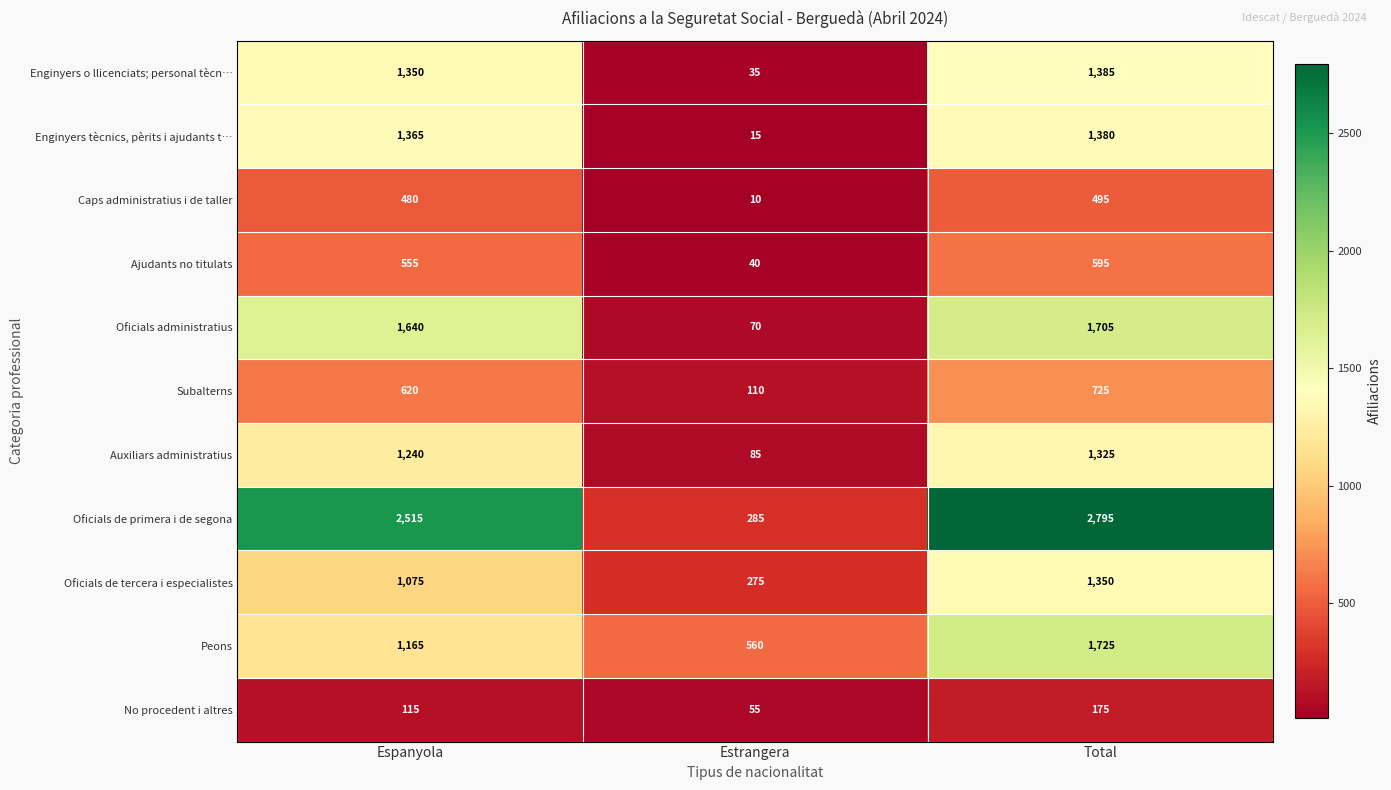

Rank the series by their maximum value, from highest to lowest.

Oficials de primera i de segona, Peons, Oficials administratius, Enginyers o llicenciats; personal tècn…, Enginyers tècnics, pèrits i ajudants t…, Oficials de tercera i especialistes, Auxiliars administratius, Subalterns, Ajudants no titulats, Caps administratius i de taller, No procedent i altres